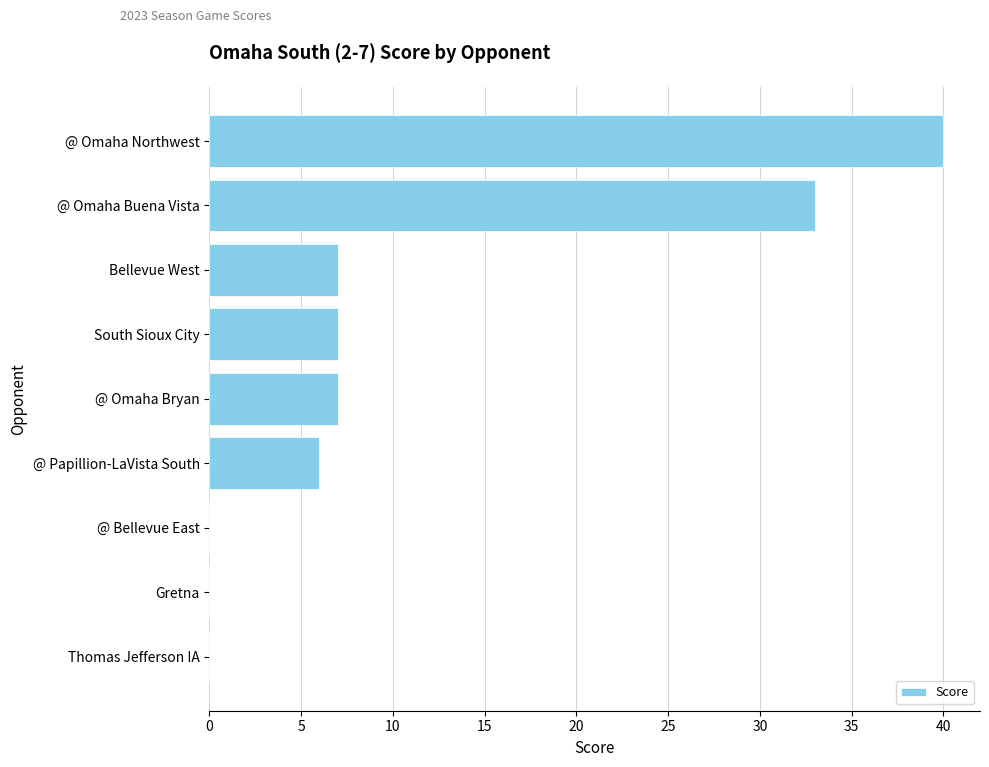

Which has a higher value, @ Papillion-LaVista South or Gretna?

@ Papillion-LaVista South